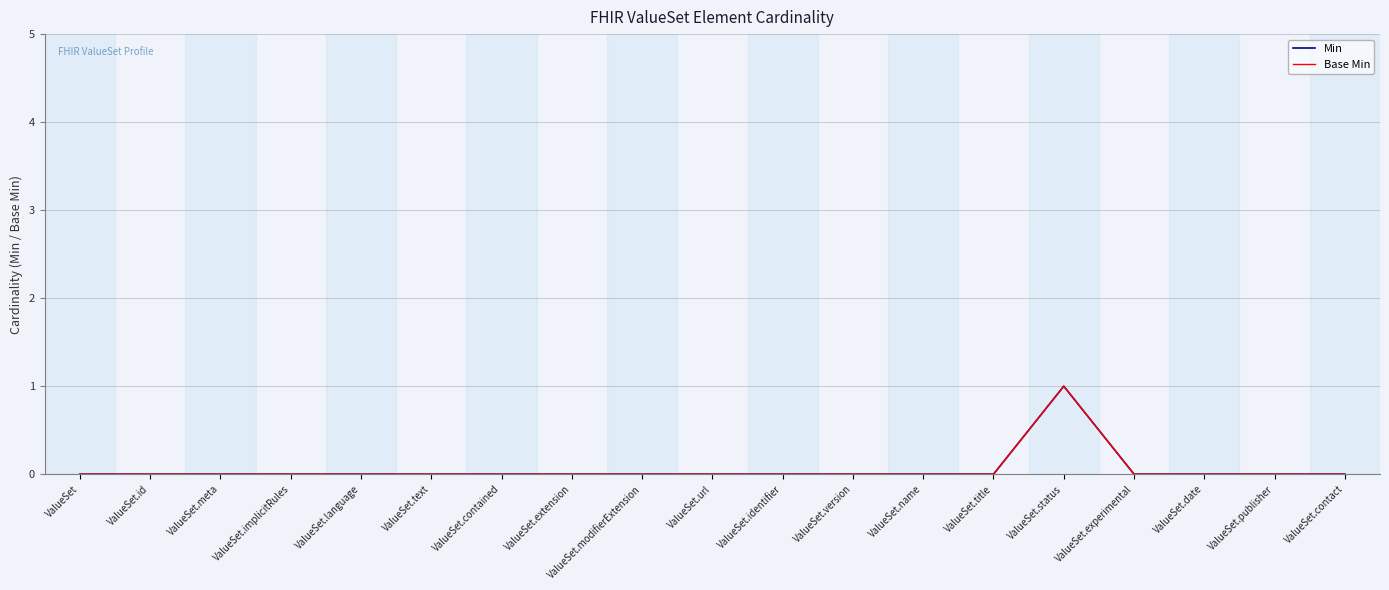

The value of Base Min at ValueSet.name is -1. True or false?

False